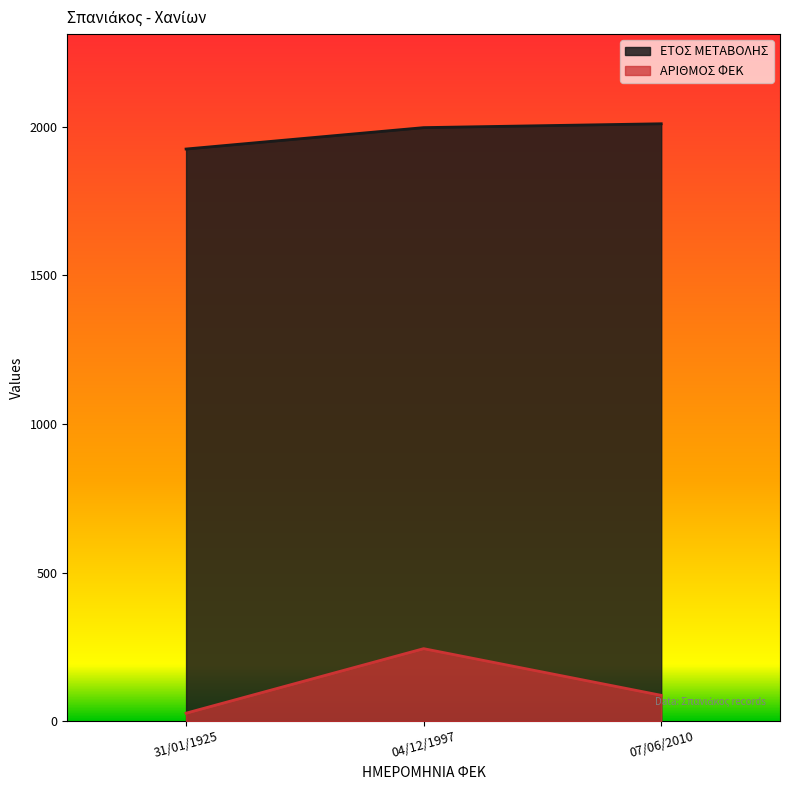

The ΑΡΙΘΜΟΣ ΦΕΚ series shows 244 at 04/12/1997. True or false?

True